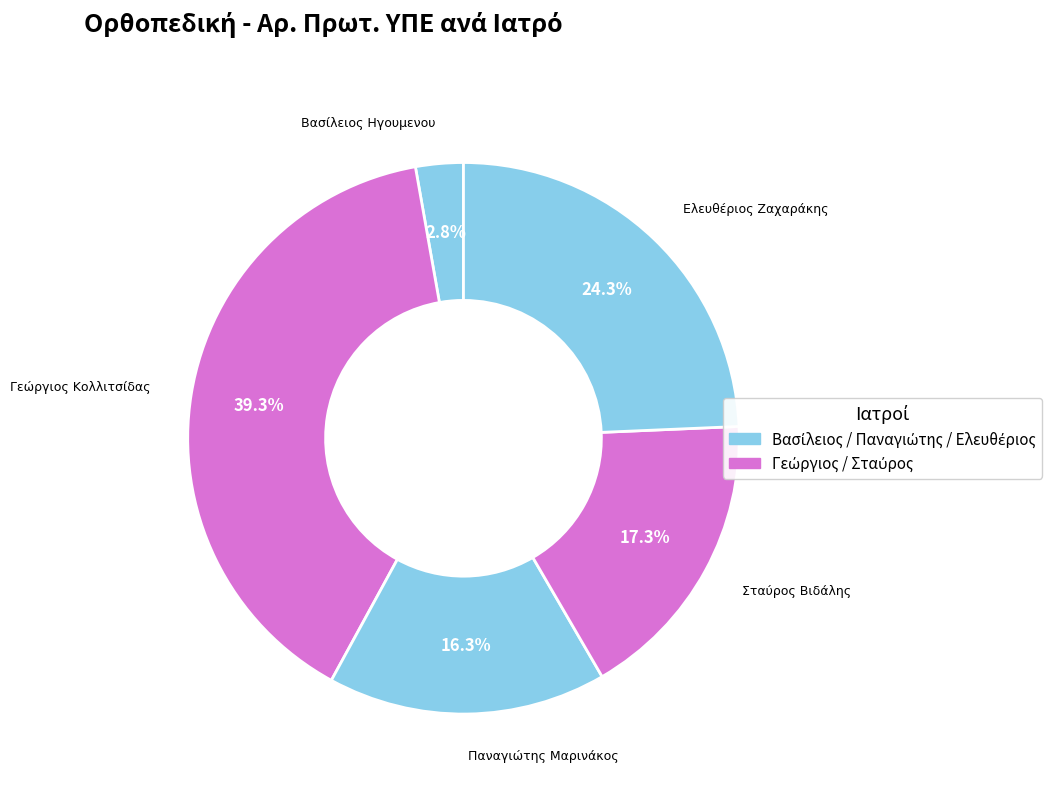

Is there any slice that represents more than half of the pie?

No